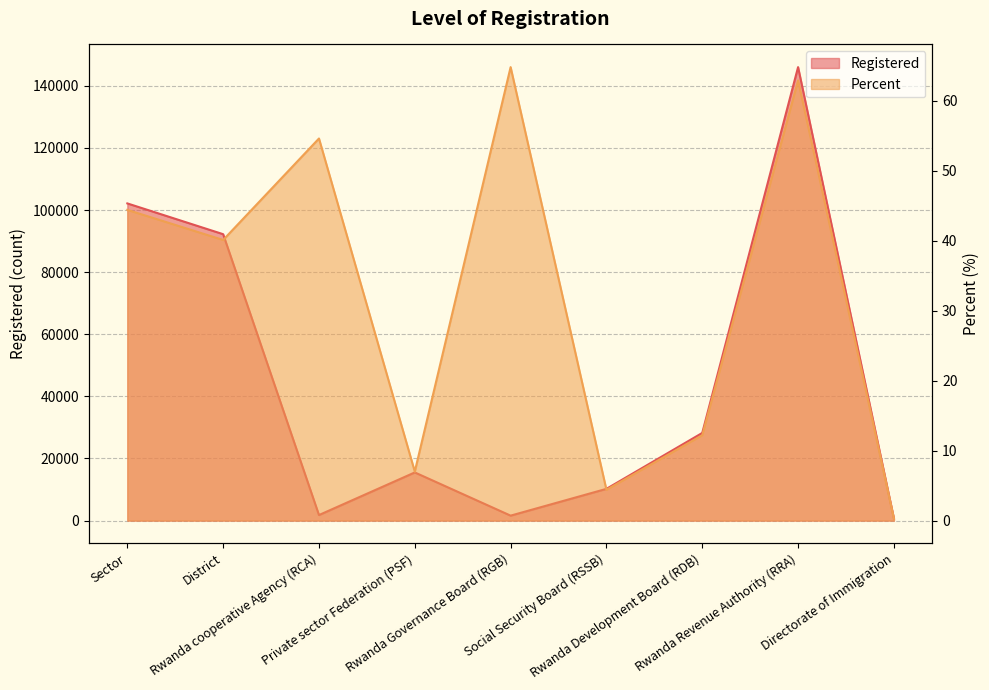

Rank the series by their average value, from highest to lowest.

Registered, Percent